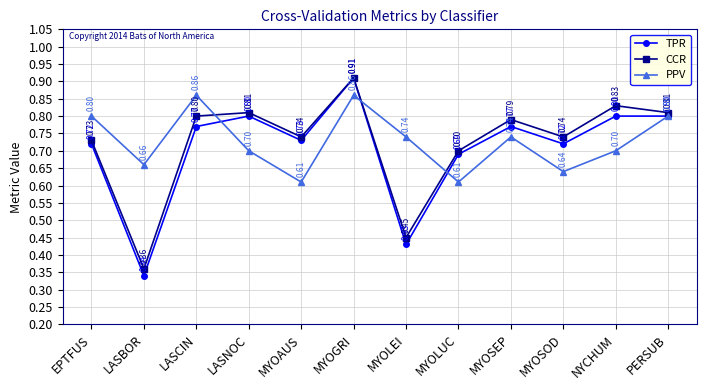

What is the label of the 1st point from the left?

EPTFUS